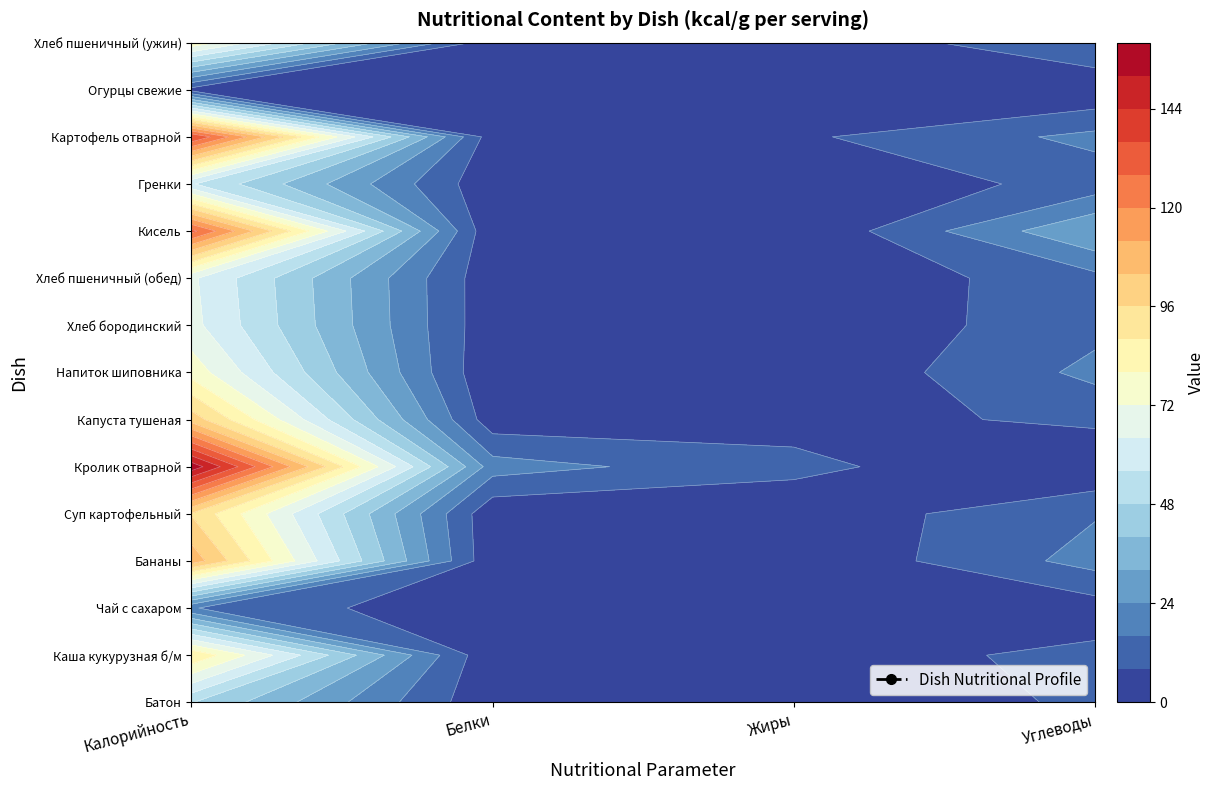

Which series has the widest spread of values?

Кролик отварной